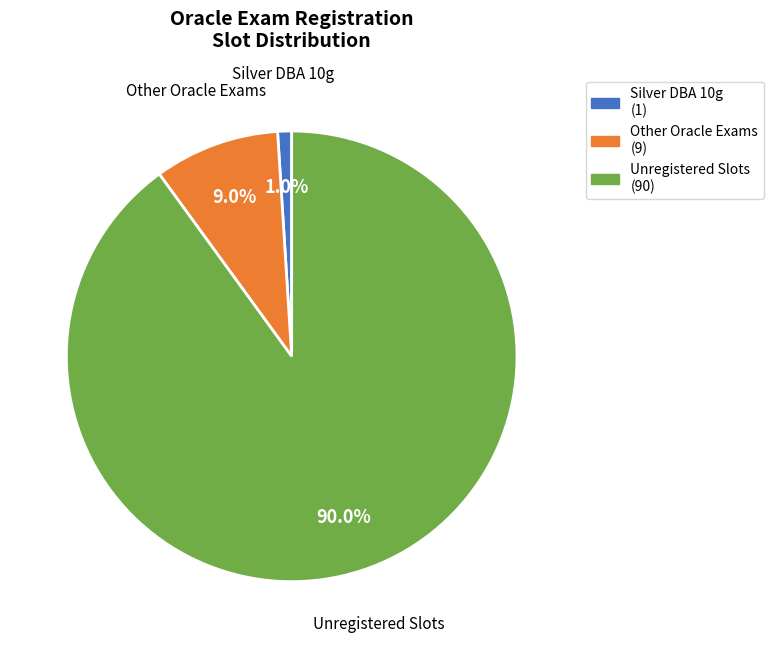

Does Silver DBA 10g (1) represent more than half of the total?

No